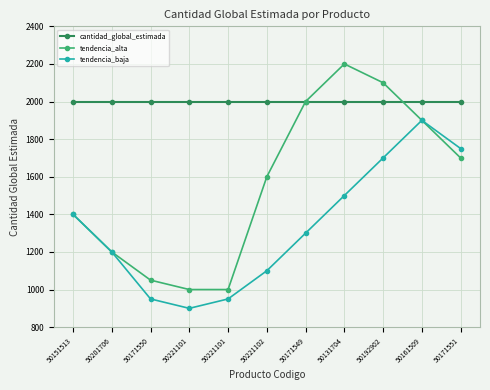

Where does the tendencia_baja series first go above 1300?

50151513